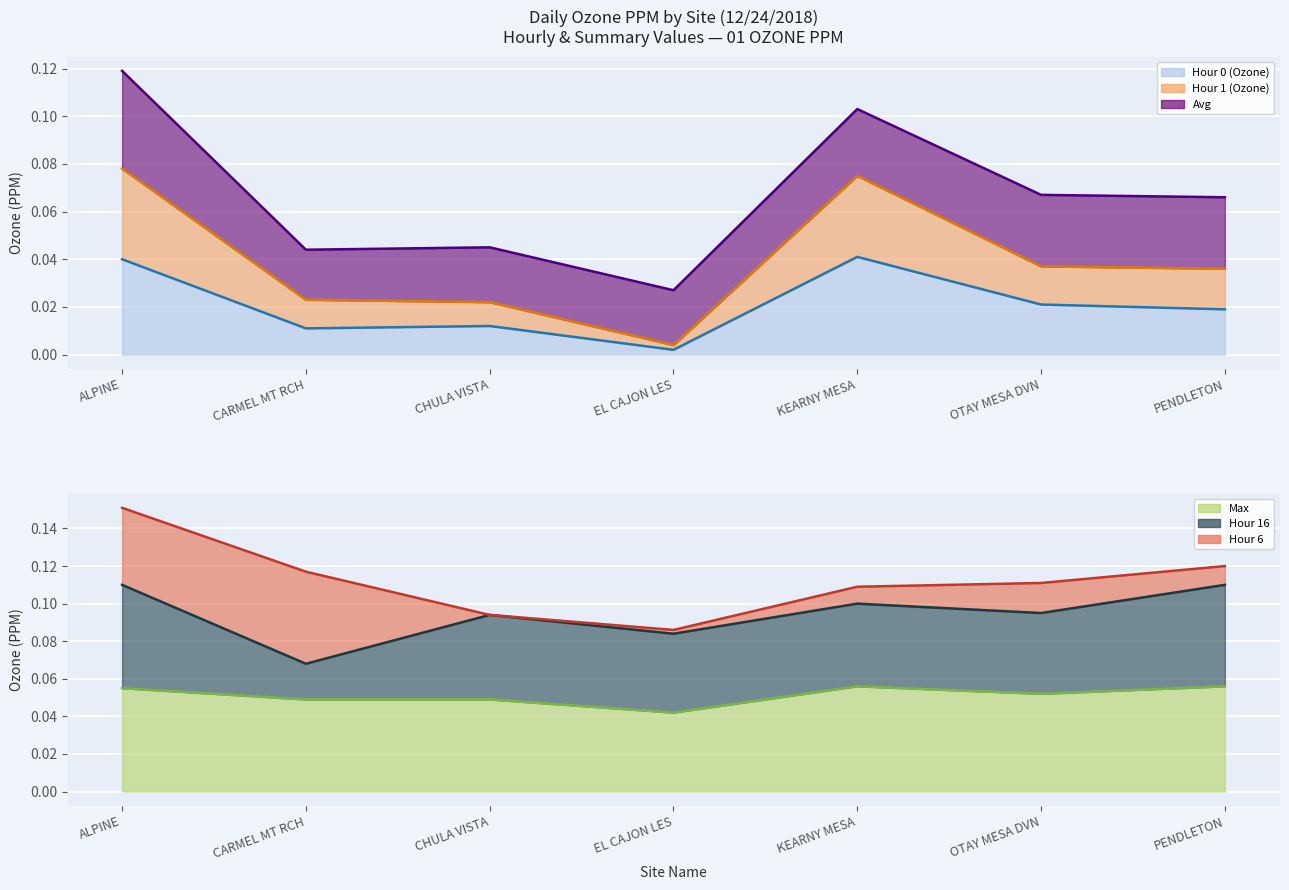

At which label does Hour 16 (line) reach its peak?

ALPINE